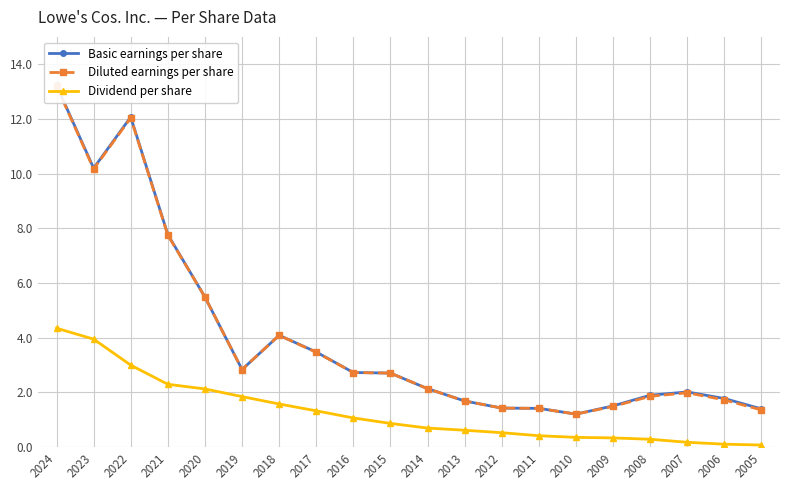

True or false: Basic earnings per share has a value of 9.2 at 2024.

False